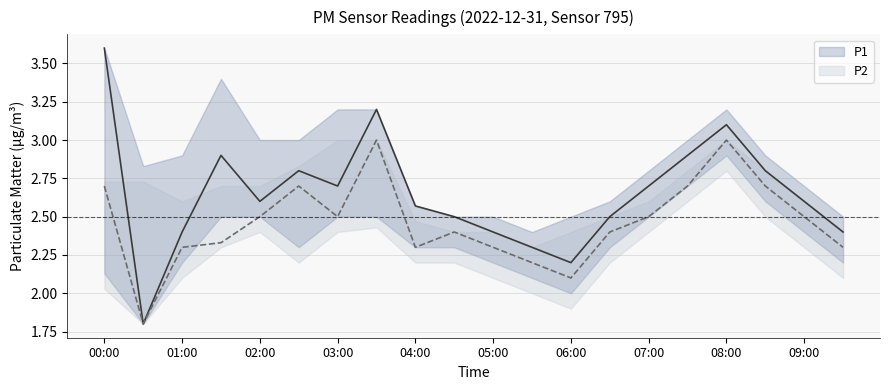

Which series has the largest range (max minus min)?

P1